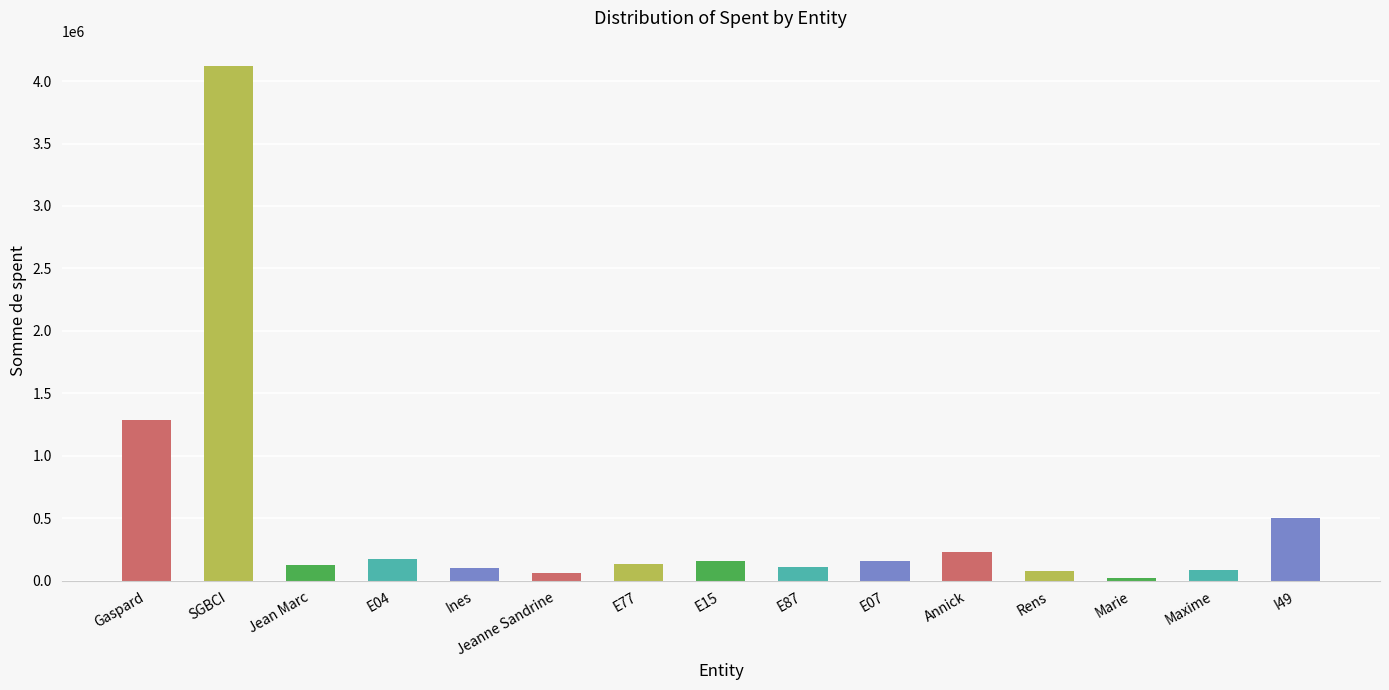

How many data points are less than 138350?

7